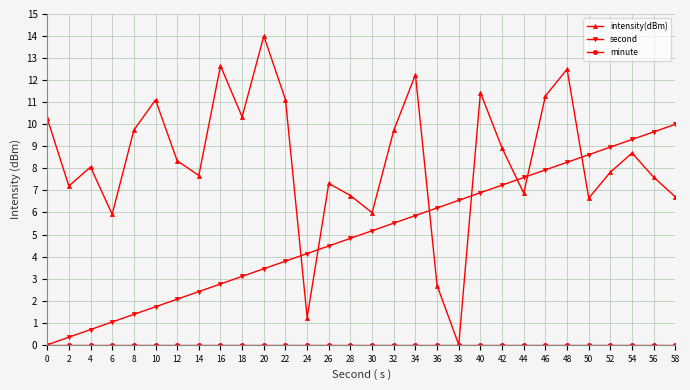

Is it true that second equals 3.4 at 20?

True